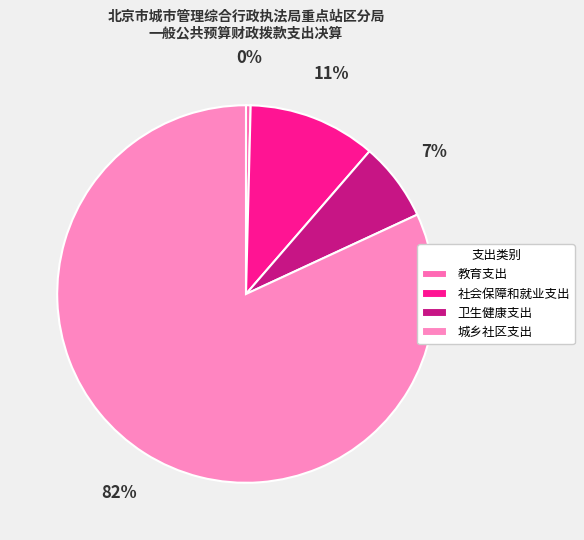

To the nearest percent, what is the difference between the 教育支出 and 卫生健康支出 slice percentages?

6%